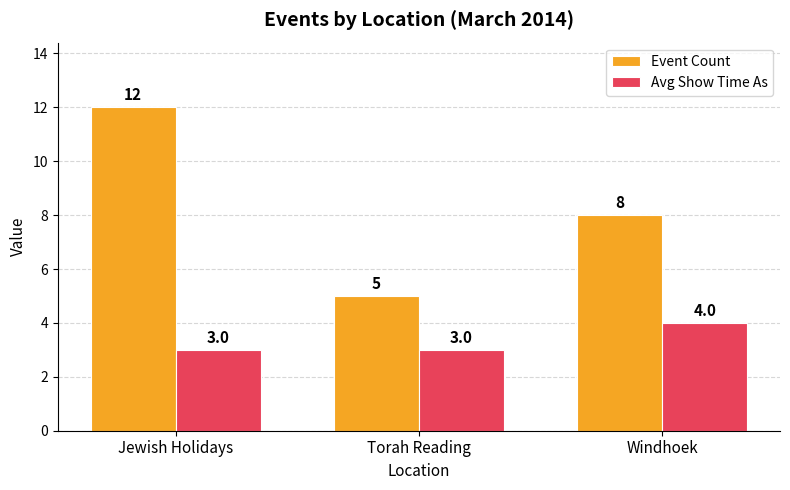

Reading right to left, extract all data points from this chart.

Event Count: 8	5	12
Avg Show Time As: 4	3	3